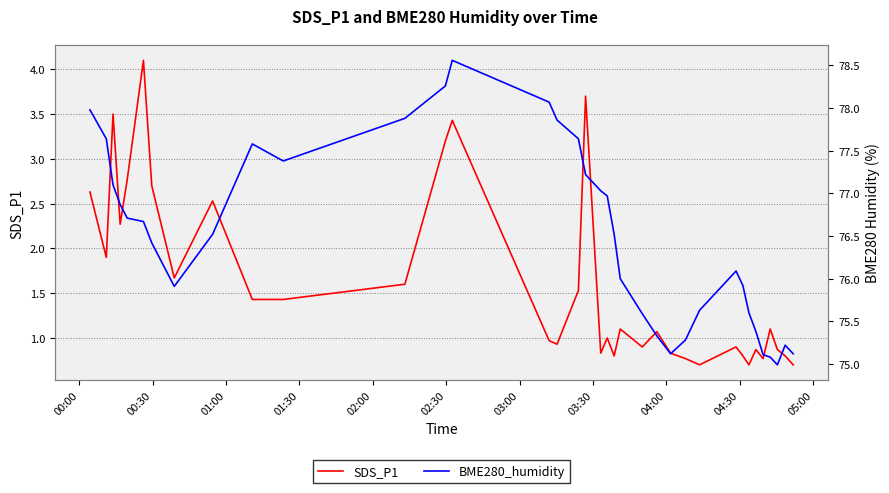

What is the sum of all BME280_humidity values?

2754.2